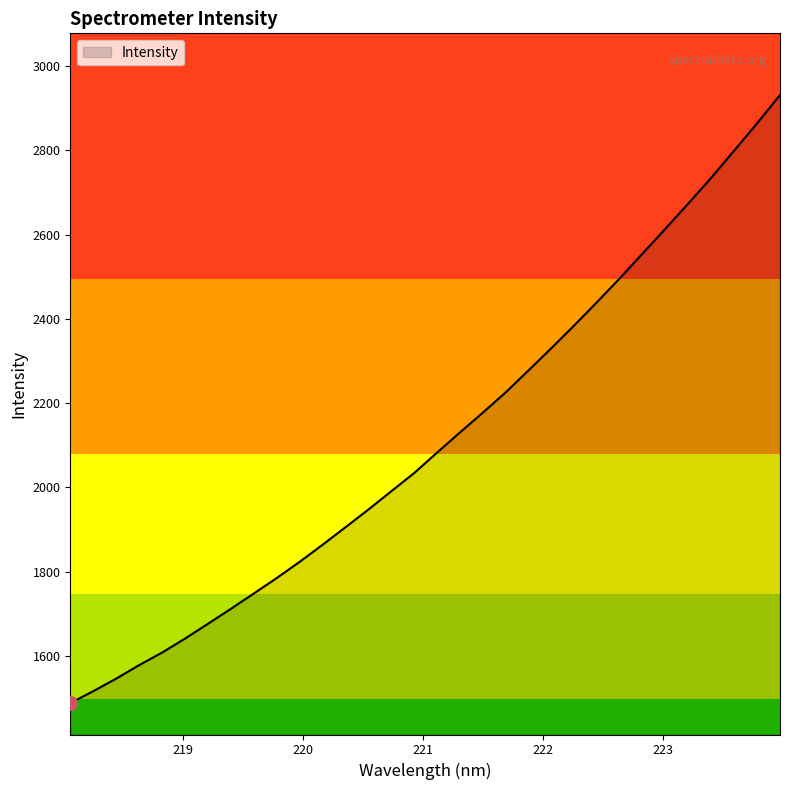

What is the difference between the maximum and minimum values?

1442.9